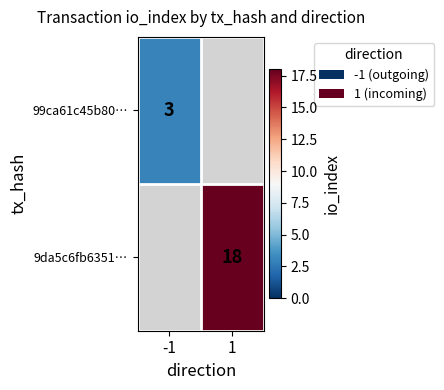

The value of 99ca61c45b80… at -1 is 5. True or false?

False